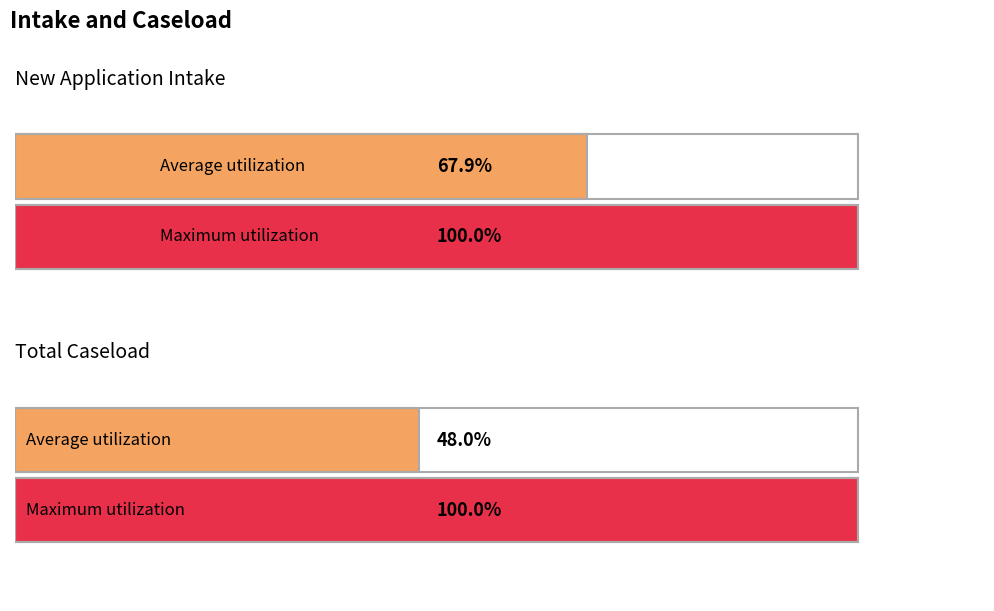

What are all the series names shown in the legend?

New Application Intake, Total Caseload